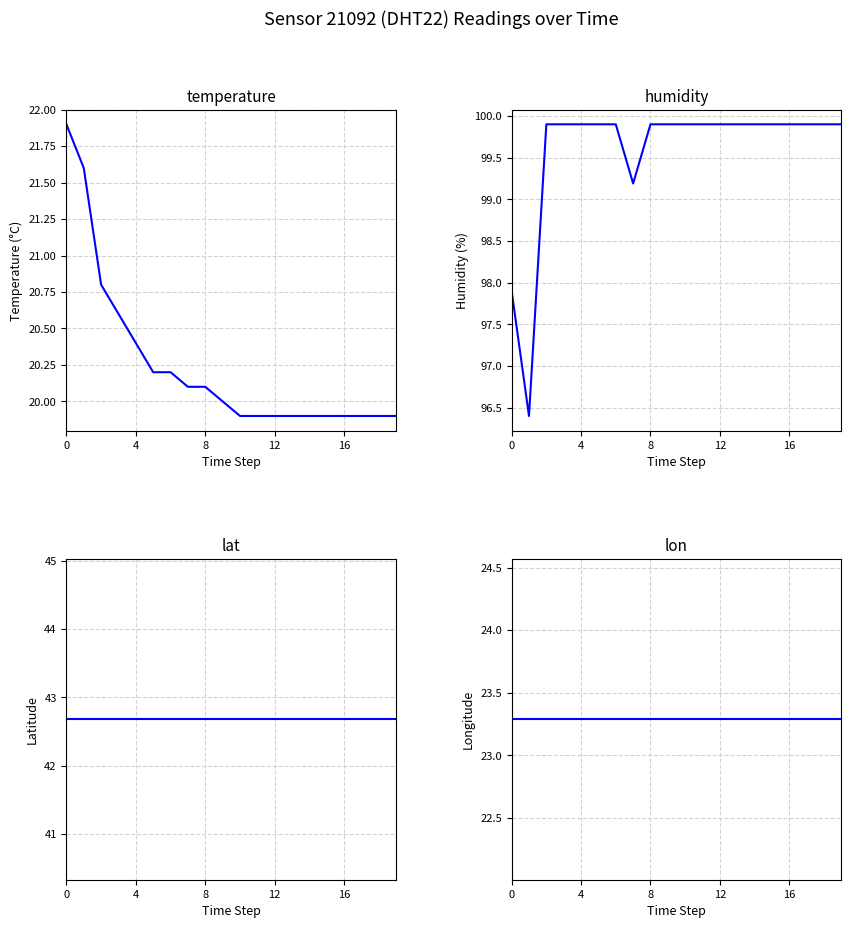

Reading left to right, list all the values displayed in this chart.

temperature: 21.9	21.6	20.8	20.6	20.4	20.2	20.2	20.1	20.1	20.0	19.9	19.9	19.9	19.9	19.9	19.9	19.9	19.9	19.9	19.9
humidity: 97.9	96.4	99.9	99.9	99.9	99.9	99.9	99.2	99.9	99.9	99.9	99.9	99.9	99.9	99.9	99.9	99.9	99.9	99.9	99.9
lat: 42.7	42.7	42.7	42.7	42.7	42.7	42.7	42.7	42.7	42.7	42.7	42.7	42.7	42.7	42.7	42.7	42.7	42.7	42.7	42.7
lon: 23.3	23.3	23.3	23.3	23.3	23.3	23.3	23.3	23.3	23.3	23.3	23.3	23.3	23.3	23.3	23.3	23.3	23.3	23.3	23.3